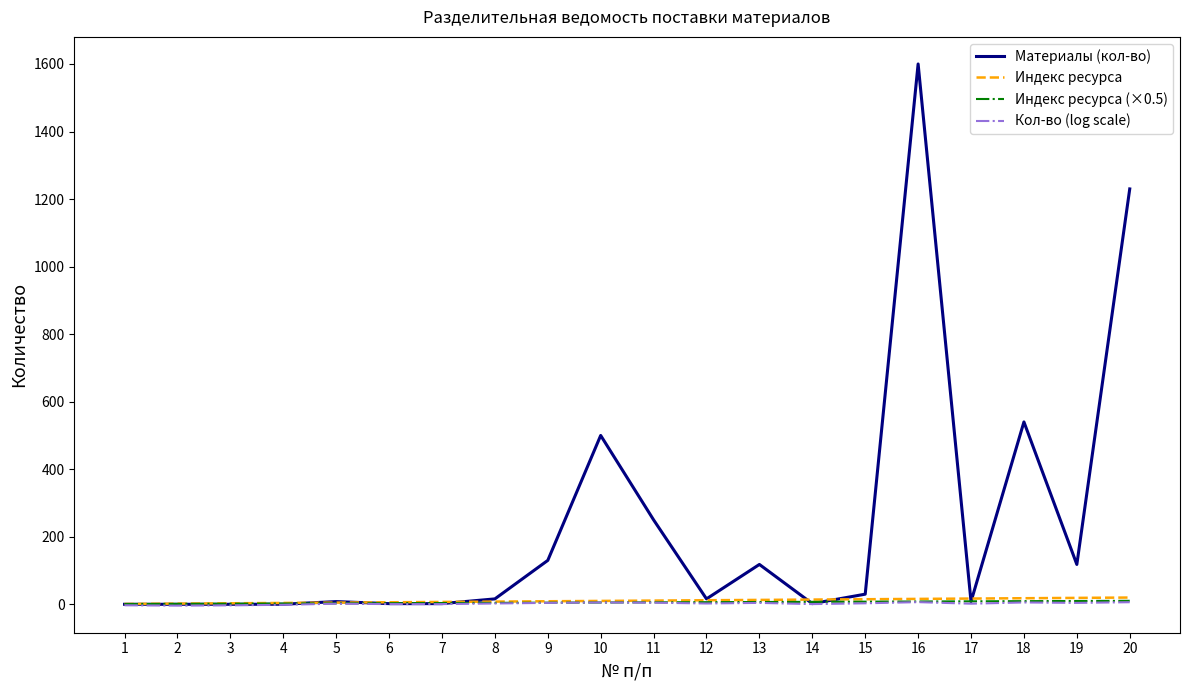

At which label does Индекс ресурса (×0.5) first exceed 5?

10